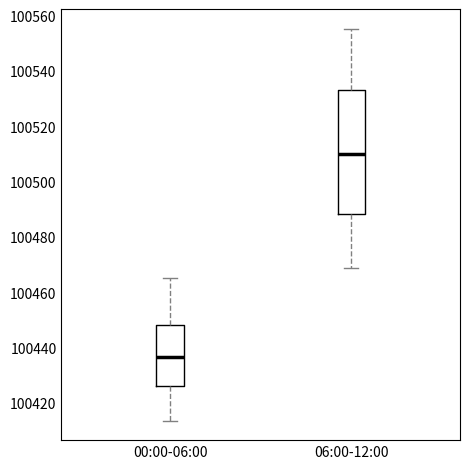

Where does the upper whisker of the box for 06:00-12:00 end on the y-axis? The values are not printed on the chart, so give them approximately, as read against the axis.

100556